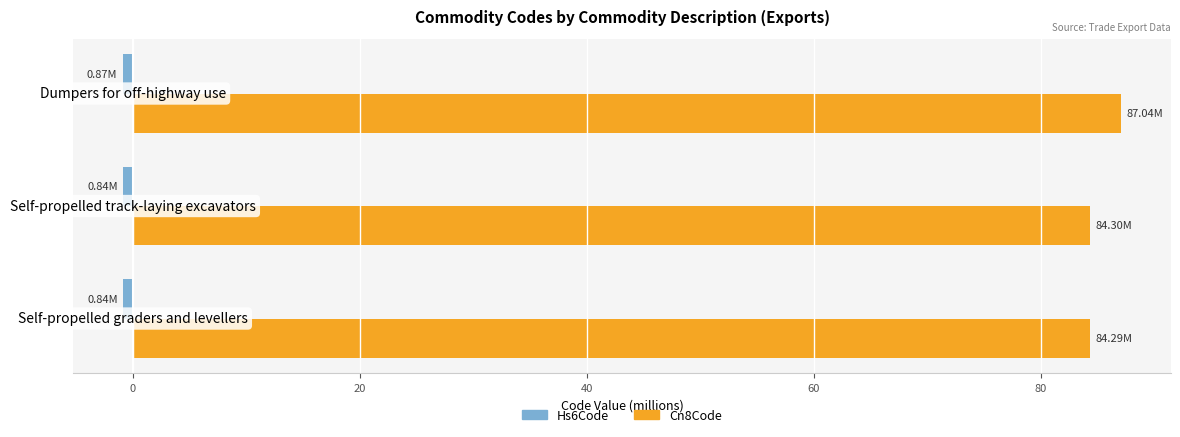

Which series has the largest total across all categories?

Cn8Code